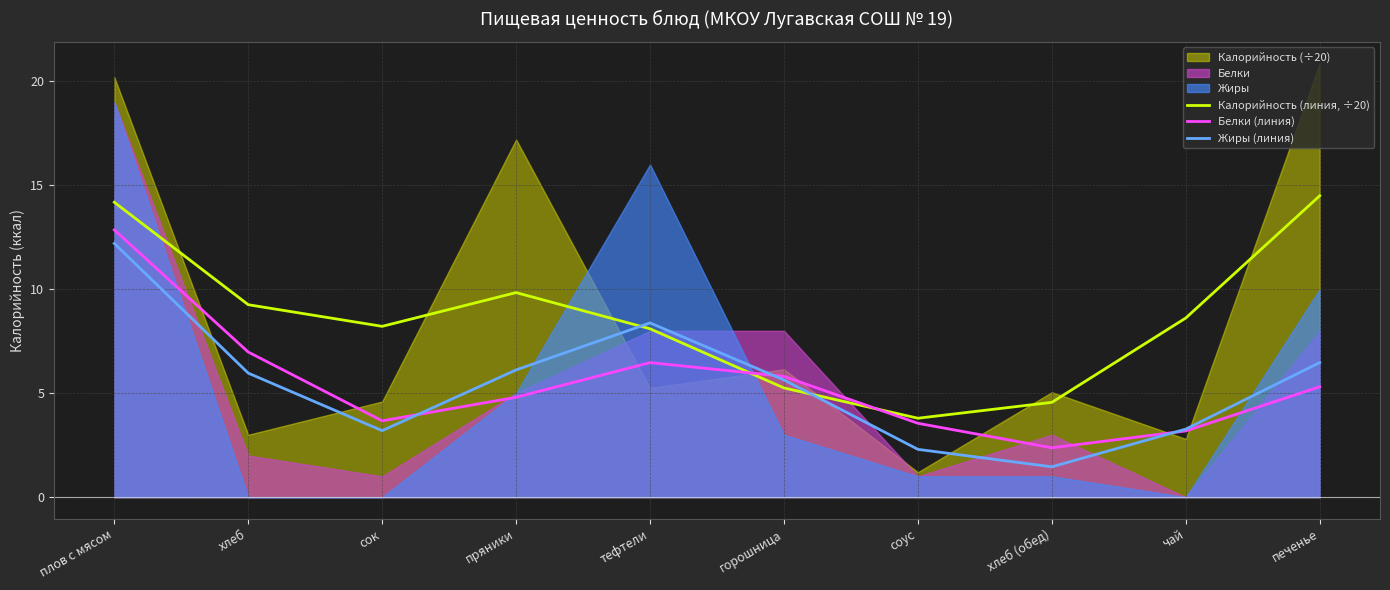

How many lines are shown in the chart?

3